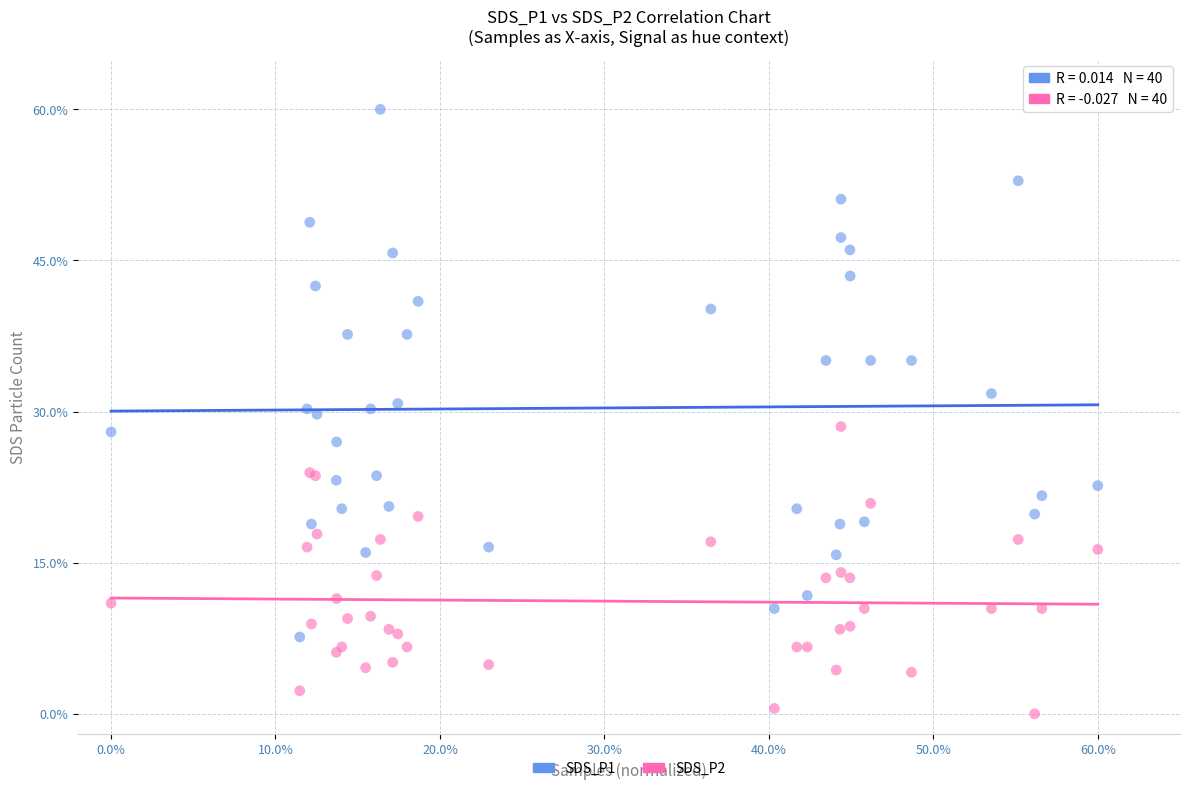

Which series reaches the minimum Y coordinate?

SDS_P2